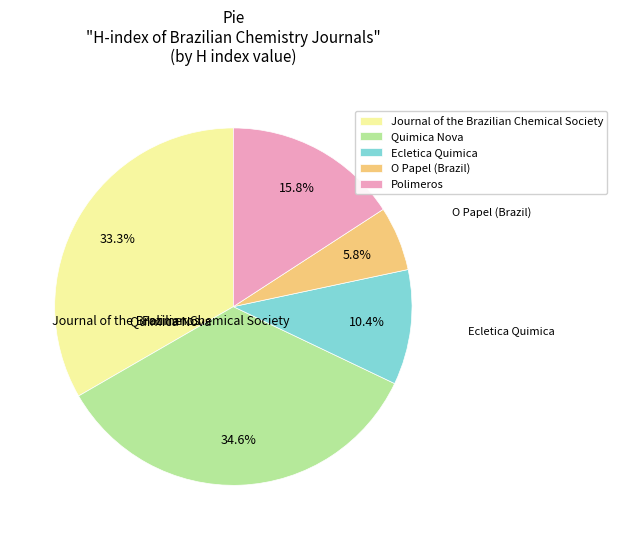

Rank the categories by value from lowest to highest.

O Papel (Brazil), Ecletica Quimica, Polimeros, Journal of the Brazilian Chemical Society, Quimica Nova